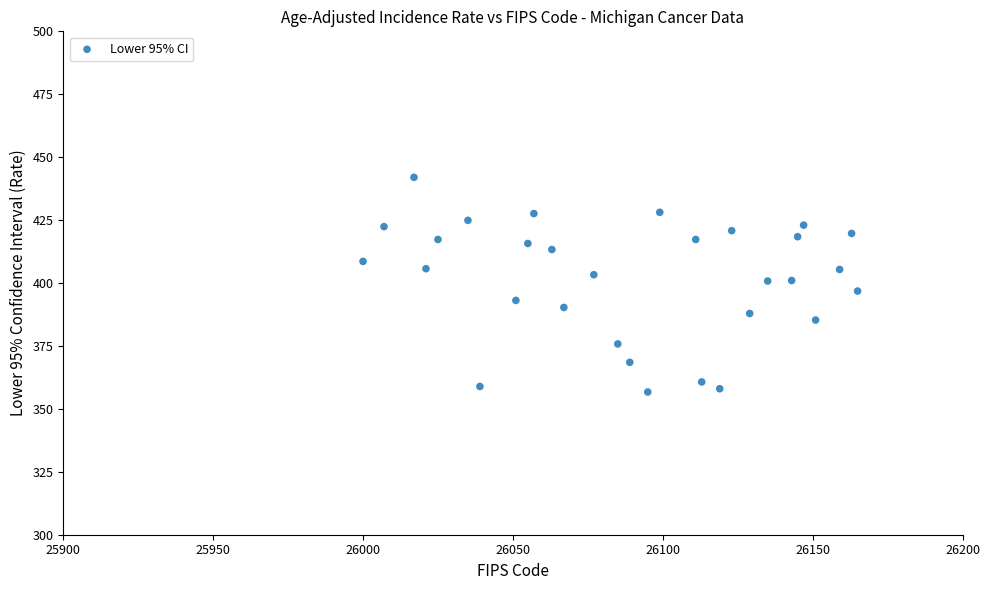

What is the range of X values (max minus min)?

165.0